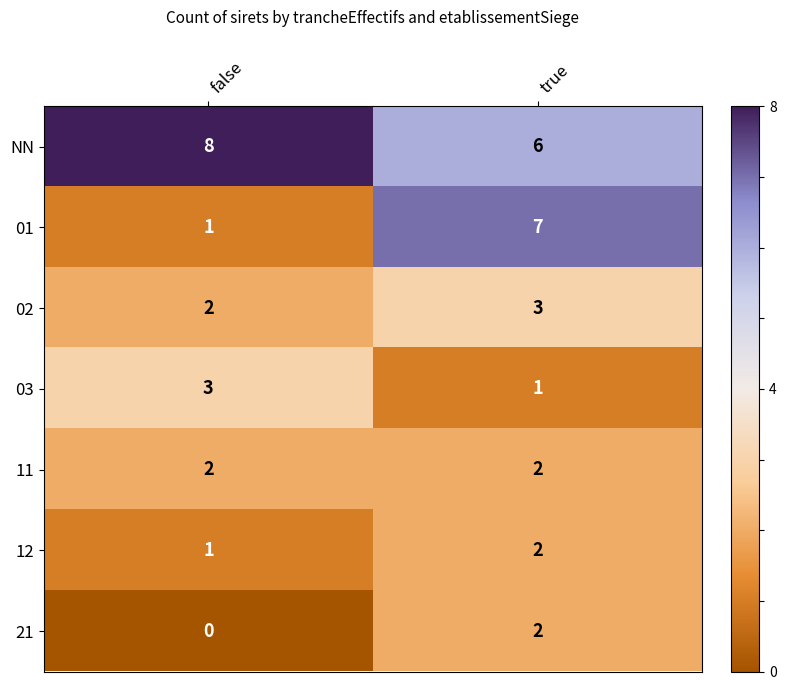

What is the maximum value shown in the chart?

8